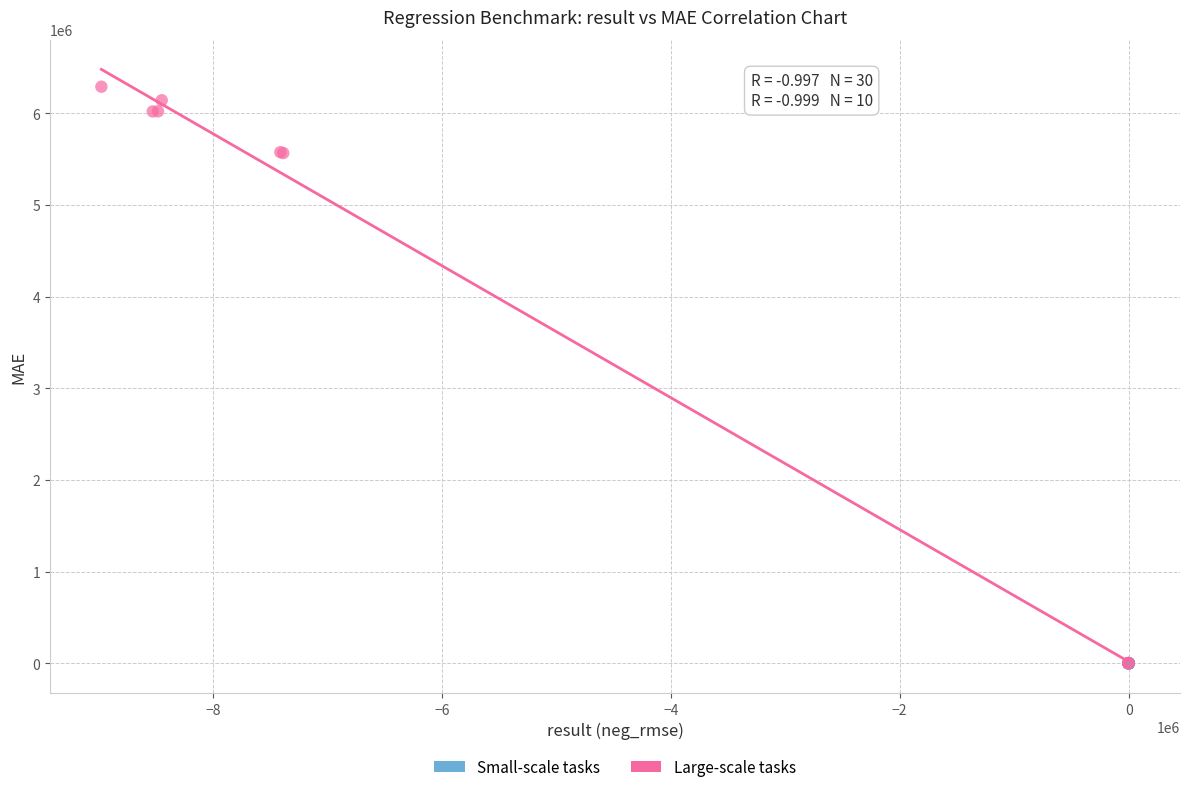

Which series has the largest Y range (max minus min)?

Large-scale tasks